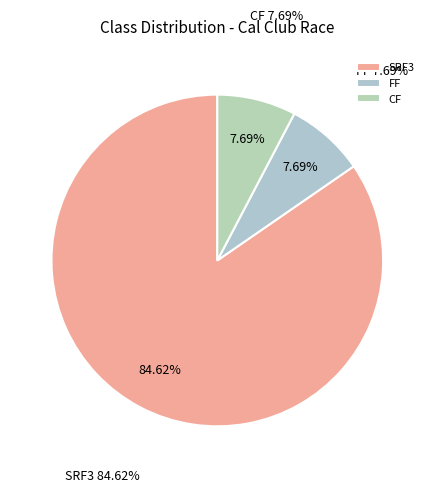

Does CF account for over 50% of the chart?

No